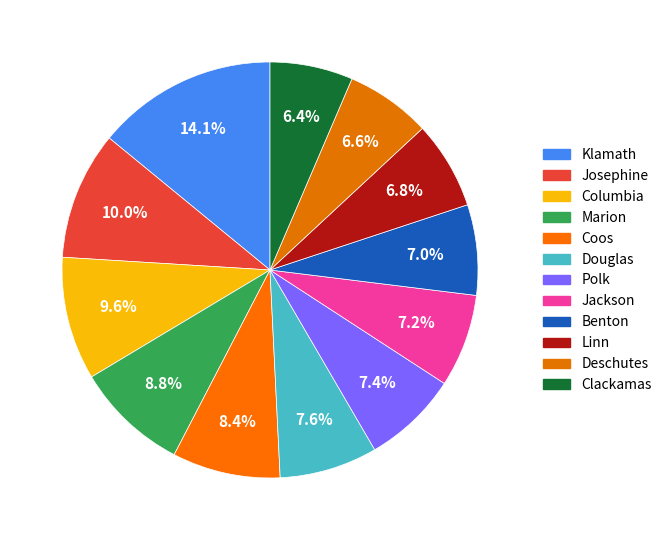

How many slices are in this pie chart?

12